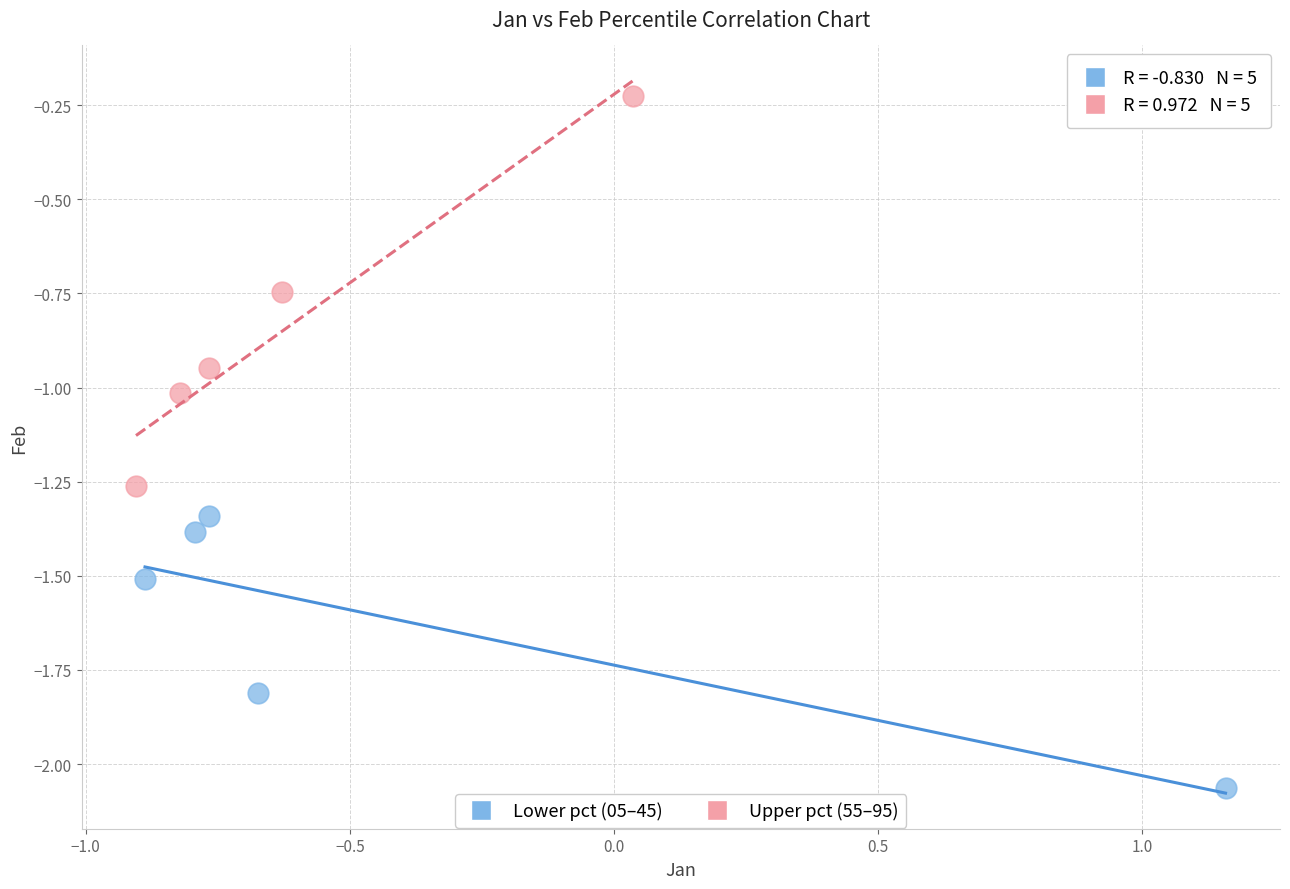

Which series has the widest spread of Y values?

Upper pct (55–95)